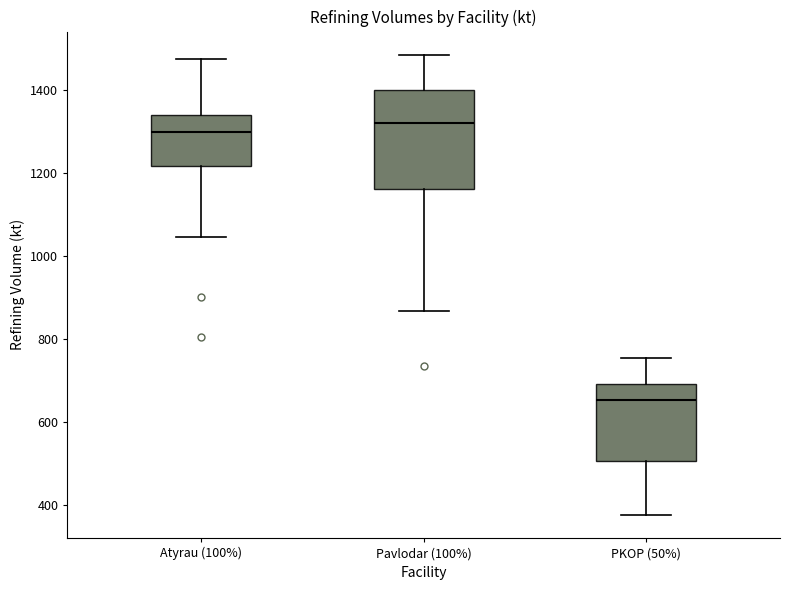

Which box has the highest median line?

Pavlodar (100%)